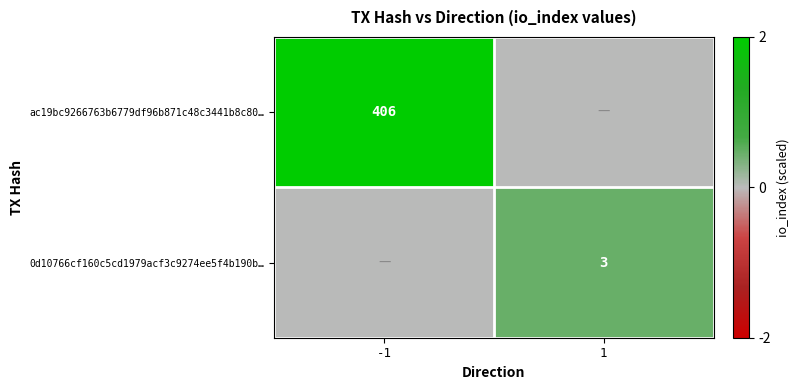

The 0d10766cf160c5cd1979acf3c9274ee5f4b190b… series shows 3 at 1. True or false?

True